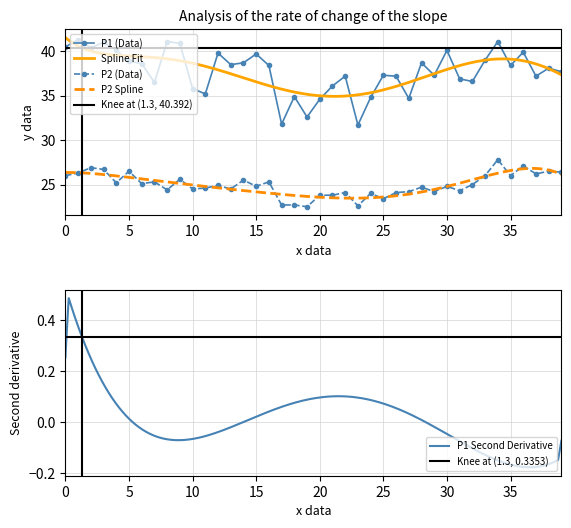

Reading right to left, extract all data points from this chart.

P1: 37.7	38.1	37.2	39.9	38.4	41.1	39.0	36.6	36.9	40.1	37.3	38.7	34.7	37.2	37.3	34.8	31.7	37.2	36.1	34.6	32.6	34.9	31.8	38.4	39.7	38.7	38.5	39.8	35.2	35.8	40.9	41.1	36.5	38.6	38.9	40.1	41.0	40.4	41.3	40.5
P2: 26.4	26.5	26.2	27.1	26.0	27.8	26.0	25.0	24.3	24.8	24.2	24.7	24.2	24.1	23.4	24.0	22.6	24.1	23.8	23.8	22.5	22.7	22.7	25.3	24.8	25.5	24.5	24.9	24.6	24.5	25.6	24.4	25.3	25.1	26.5	25.2	26.7	26.9	26.3	26.0